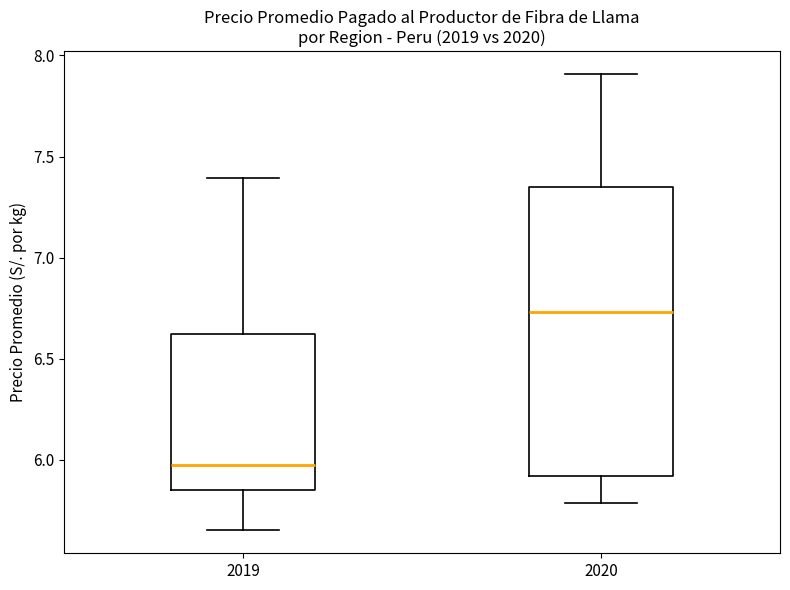

Comparing the boxes themselves (not the whiskers), which one is the tallest?

2020